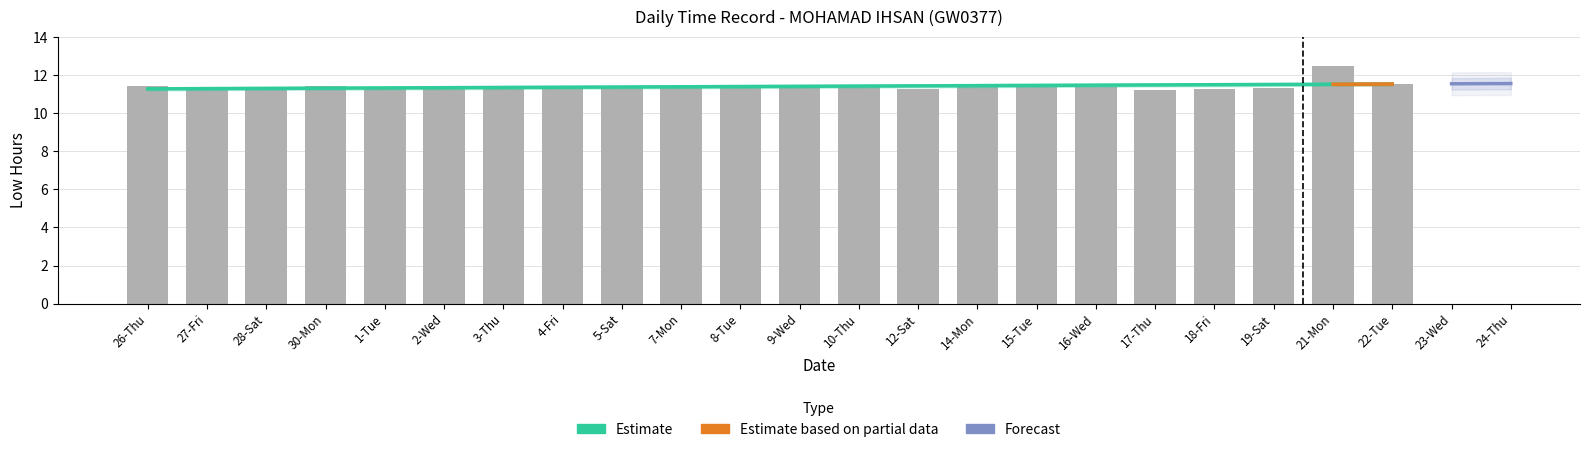

What is the change in value from 9-Wed to 17-Thu?

-0.2